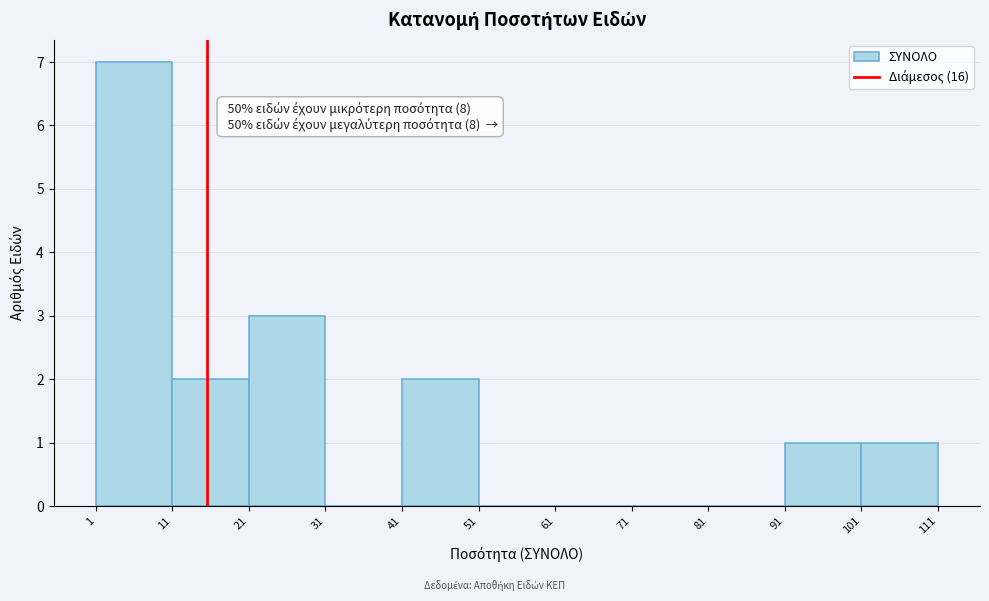

Over which range of the x-axis is the bar tallest?

1 to 11